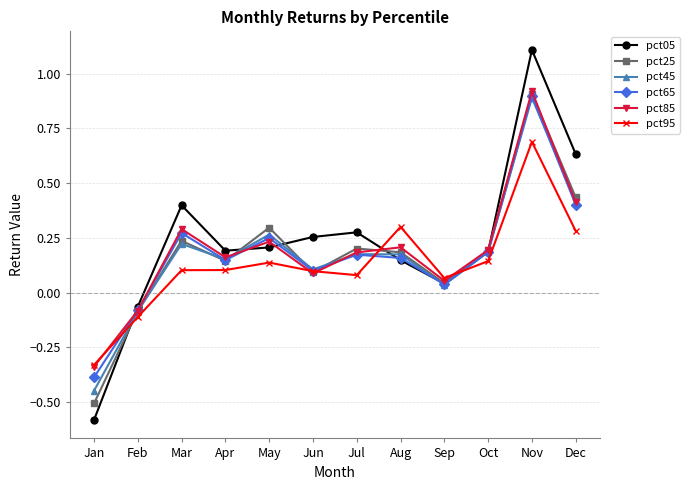

True or false: pct85 has more than 2 points higher than both neighbors.

True